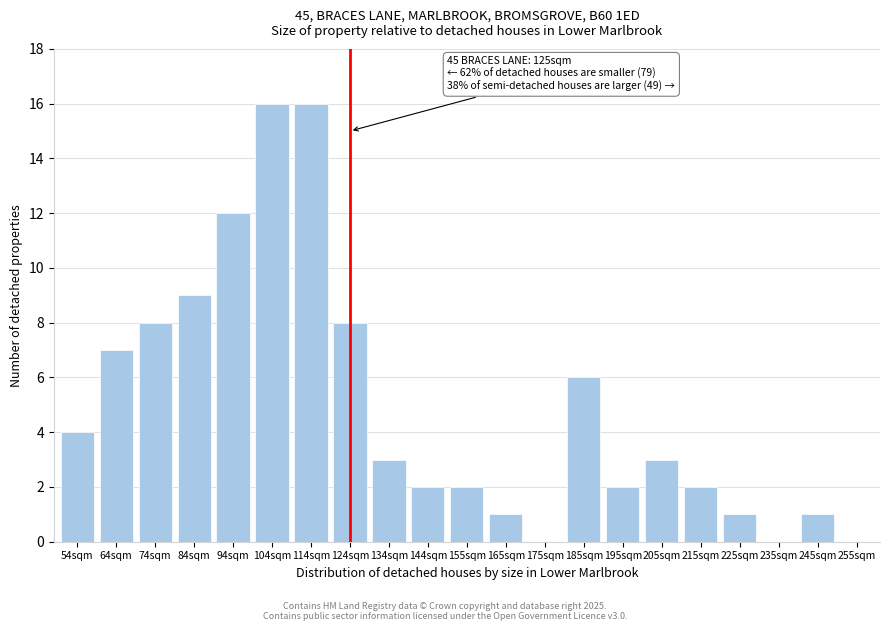

Reading left to right, list all the values displayed in this chart.

54sqm=4	64sqm=7	74sqm=8	84sqm=9	94sqm=12	104sqm=16	114sqm=16	124sqm=8	134sqm=3	144sqm=2	155sqm=2	165sqm=1	175sqm=0	185sqm=6	195sqm=2	205sqm=3	215sqm=2	225sqm=1	235sqm=0	245sqm=1	255sqm=0